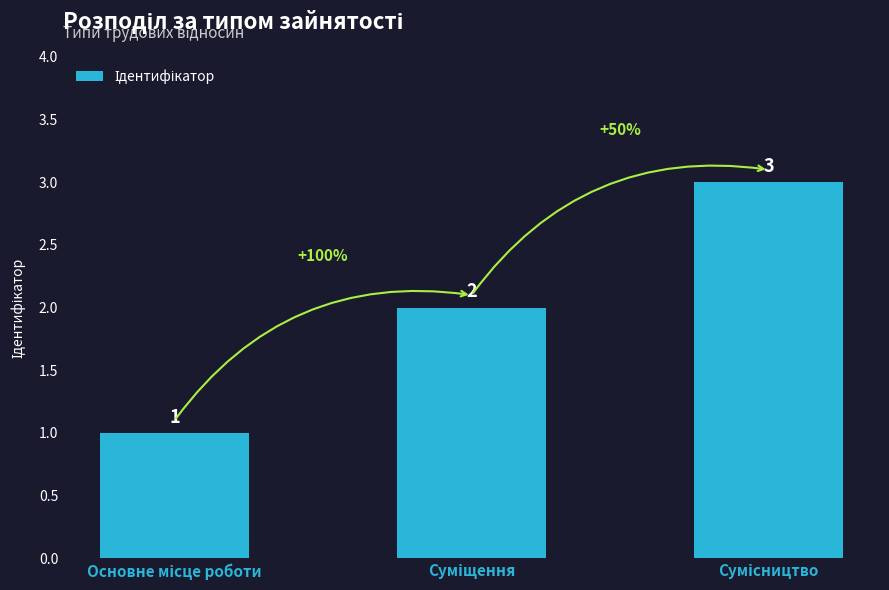

What is the minimum value shown in the chart?

1